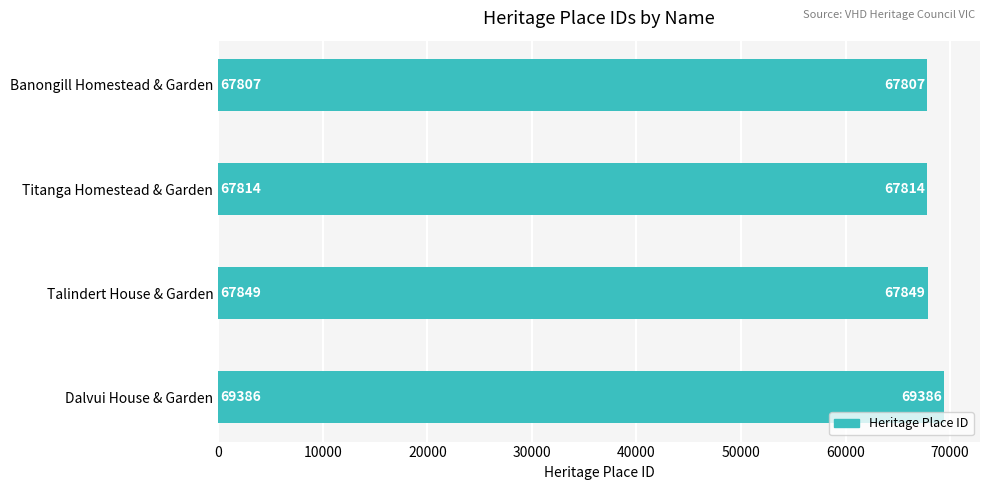

At which label is the value closest to 68596?

Talindert House & Garden